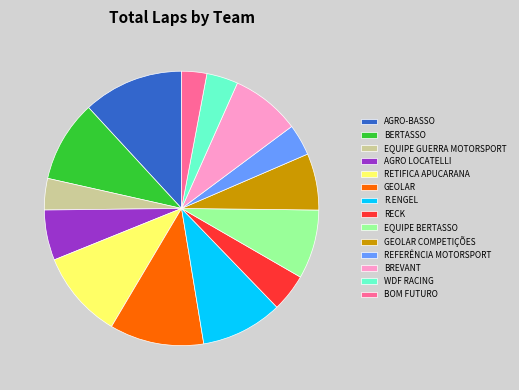

Count the number of slices in the pie.

14